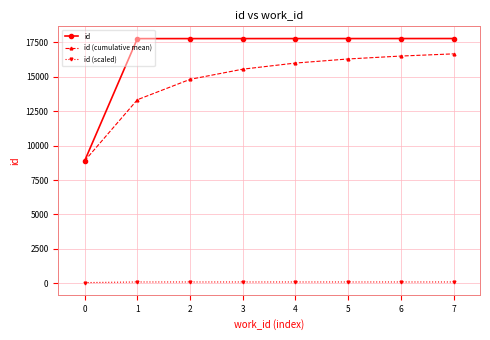

True or false: id (scaled) and id cross at least once.

False